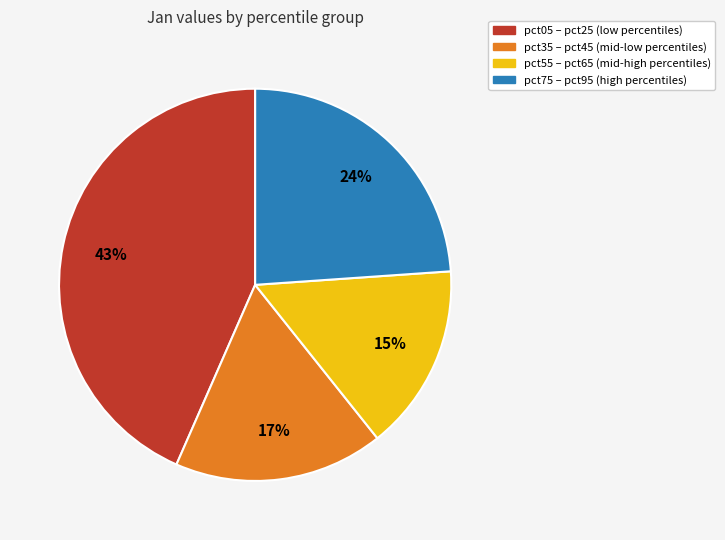

What is the smallest slice in the pie chart?

pct55 – pct65 (mid-high percentiles)